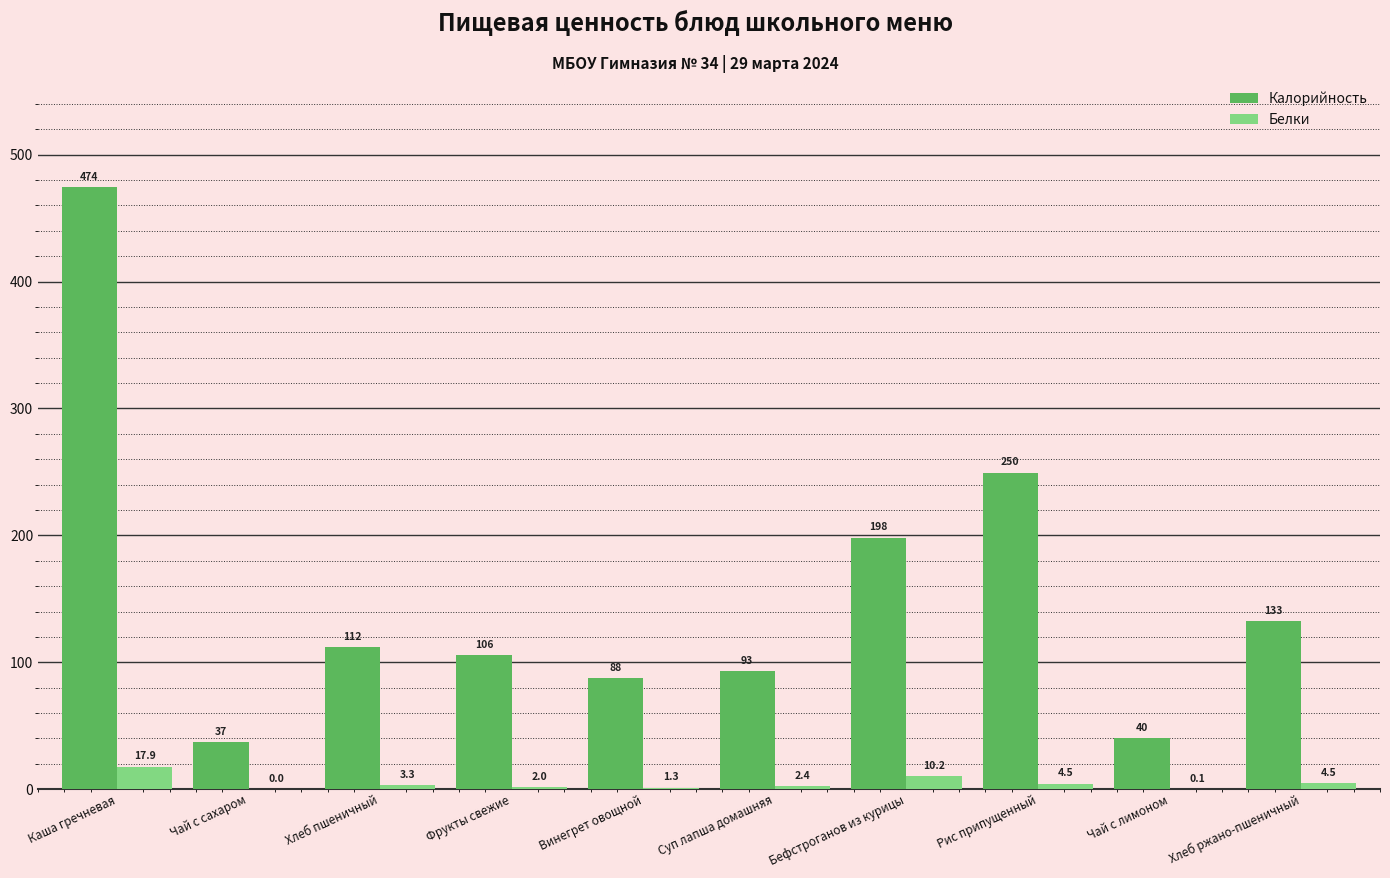

True or false: Калорийность has a value of 152.1 at Хлеб пшеничный.

False